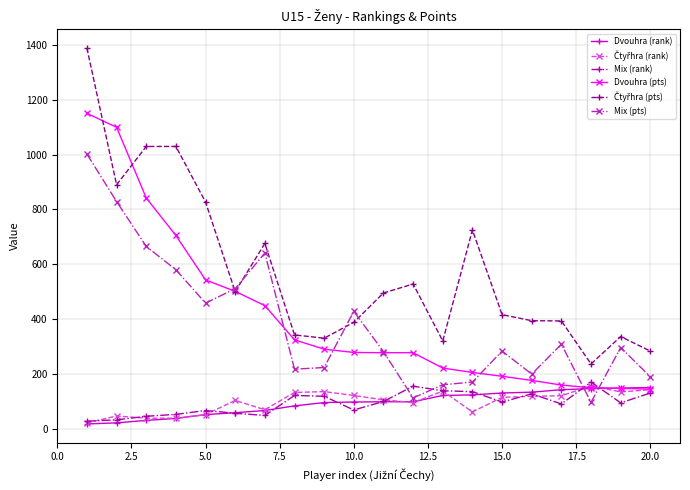

How many times do Mix (pts) and Dvouhra (pts) cross each other?

7